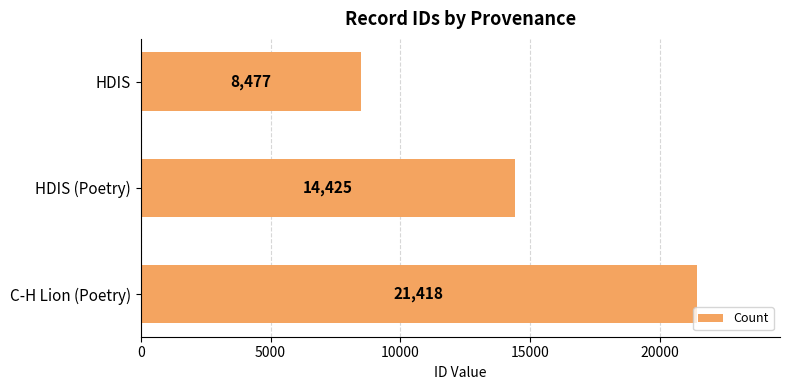

The value at HDIS is 5062. True or false?

False